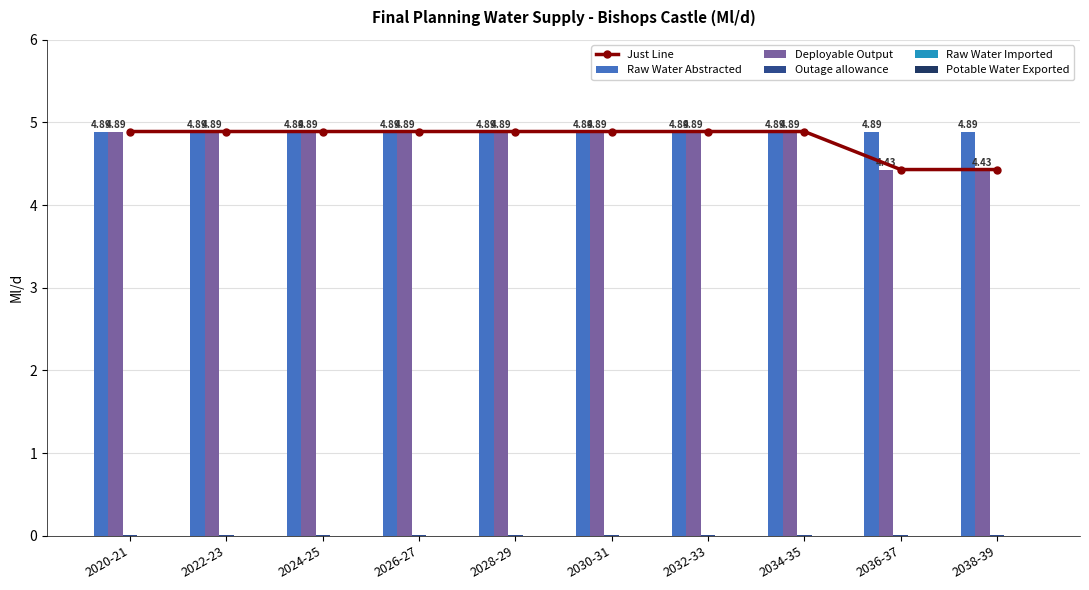

Reading right to left, list all the values displayed in this chart.

Just Line: 4.4	4.4	4.9	4.9	4.9	4.9	4.9	4.9	4.9	4.9
Raw Water Abstracted: 4.9	4.9	4.9	4.9	4.9	4.9	4.9	4.9	4.9	4.9
Deployable Output: 4.4	4.4	4.9	4.9	4.9	4.9	4.9	4.9	4.9	4.9
Outage allowance: 0.0	0.0	0.0	0.0	0.0	0.0	0.0	0.0	0.0	0.0
Raw Water Imported: 0.0	0.0	0.0	0.0	0.0	0.0	0.0	0.0	0.0	0.0
Potable Water Exported: 0.0	0.0	0.0	0.0	0.0	0.0	0.0	0.0	0.0	0.0